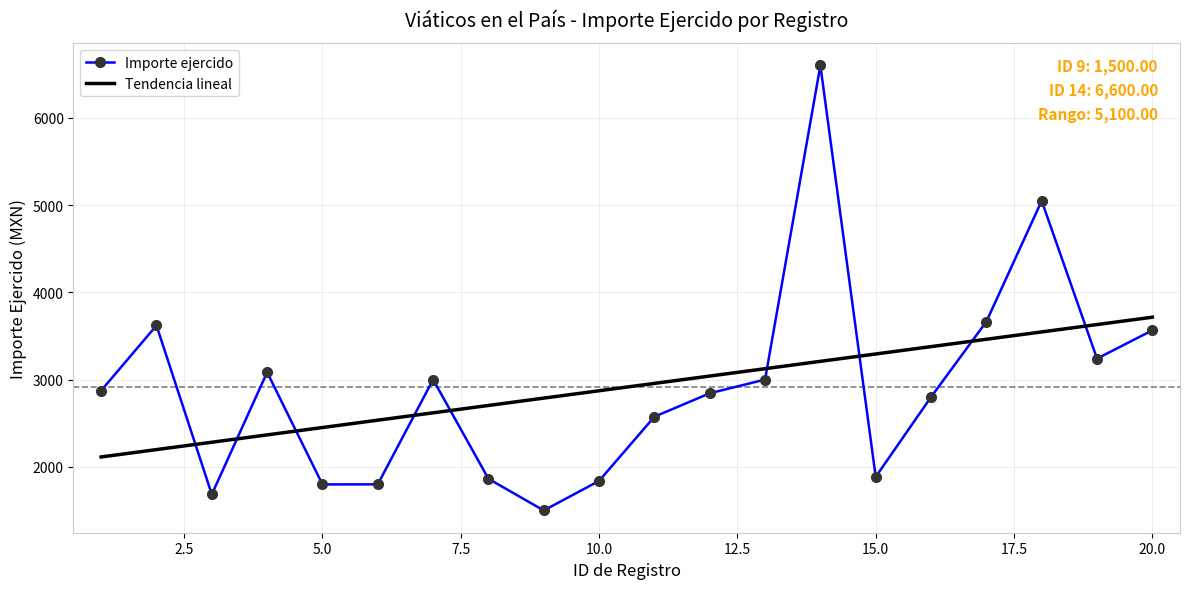

How many times do Tendencia lineal and Importe ejercido cross each other?

9